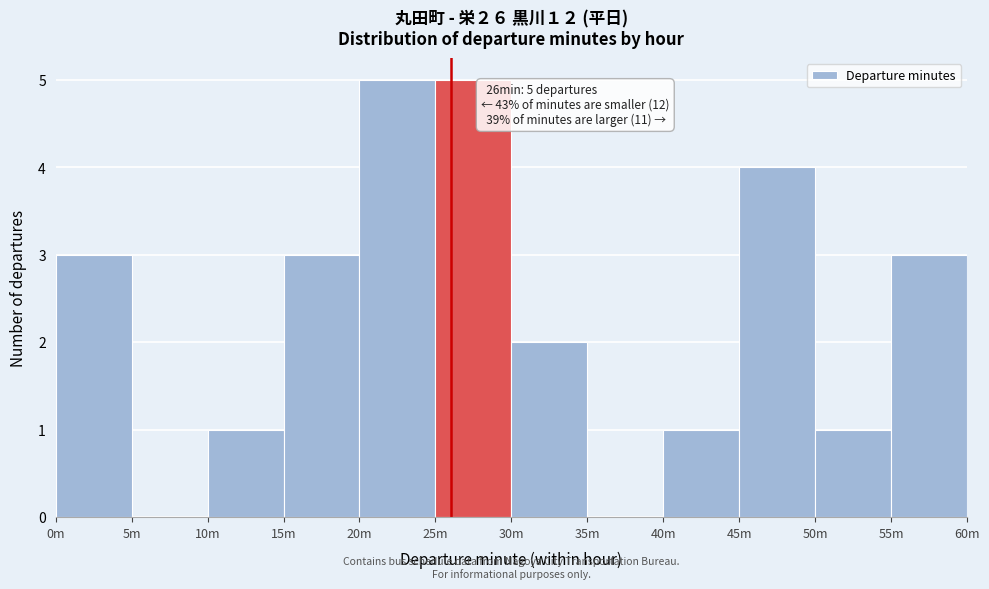

Reading right to left, extract all data points from this chart.

55m=3	50m=1	45m=4	40m=1	35m=0	30m=2	25m=5	20m=5	15m=3	10m=1	5m=0	0m=3